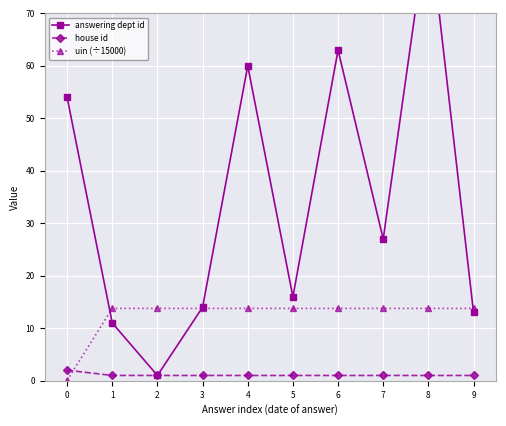

Is it true that uin (÷15000) equals 13.8 at 2?

True